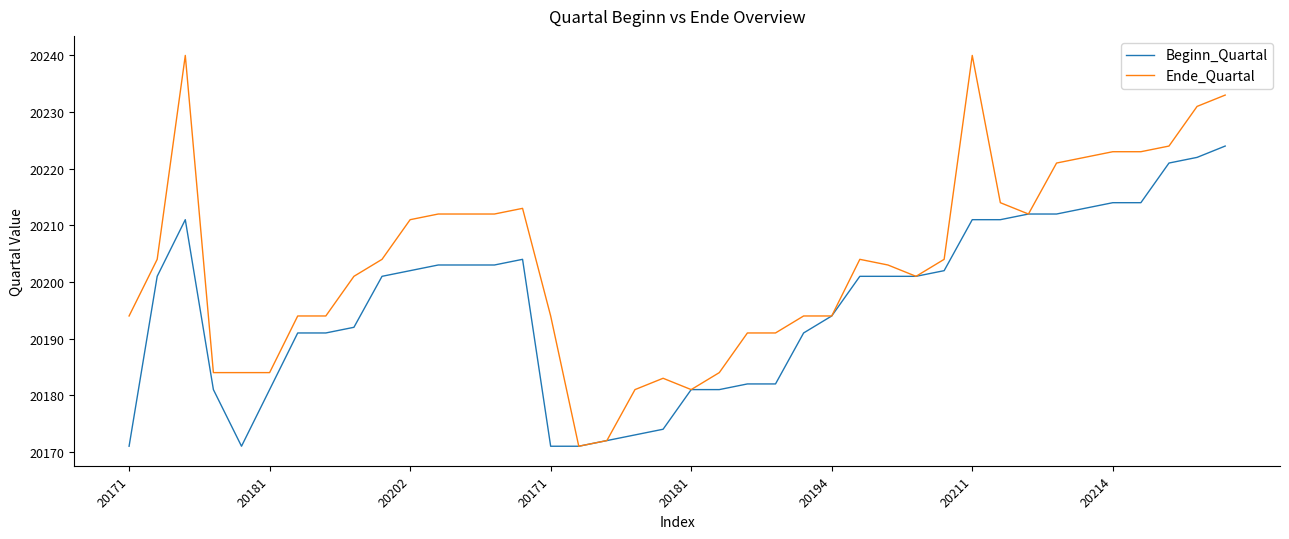

Rank the series by their average value, from highest to lowest.

Ende_Quartal, Beginn_Quartal